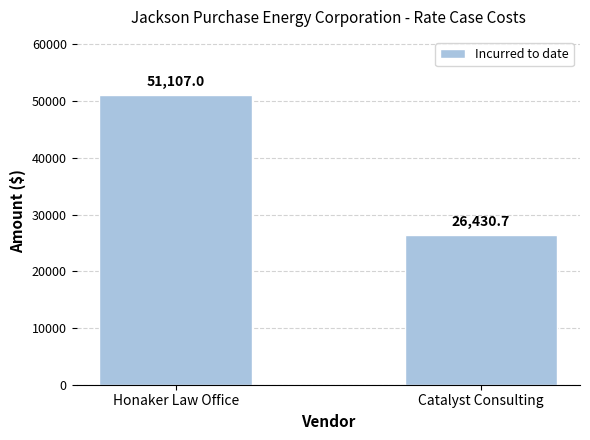

How many bars are there in total?

2